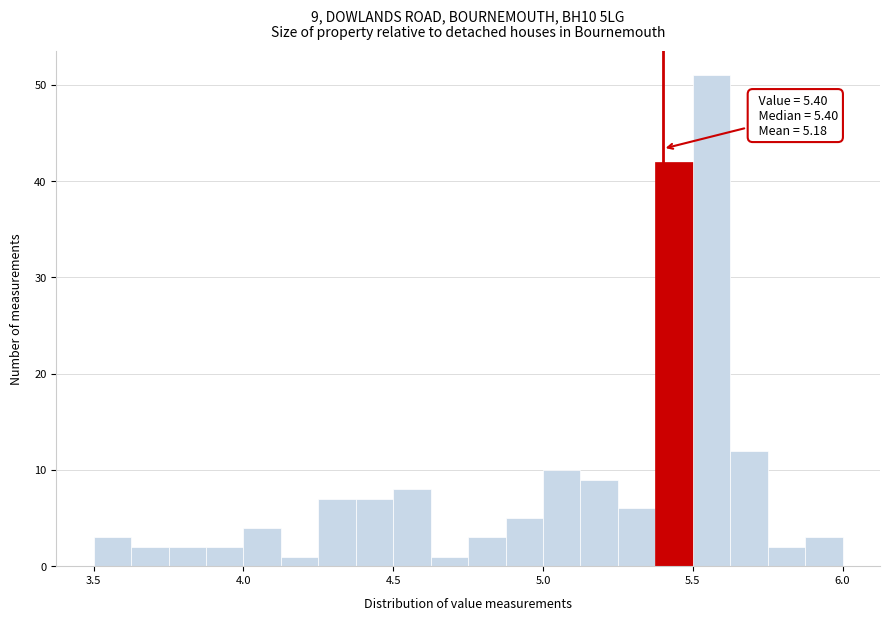

Around what value on the x-axis is the tallest bar? Give the approximate position of its centre, as read against the axis.

5.55